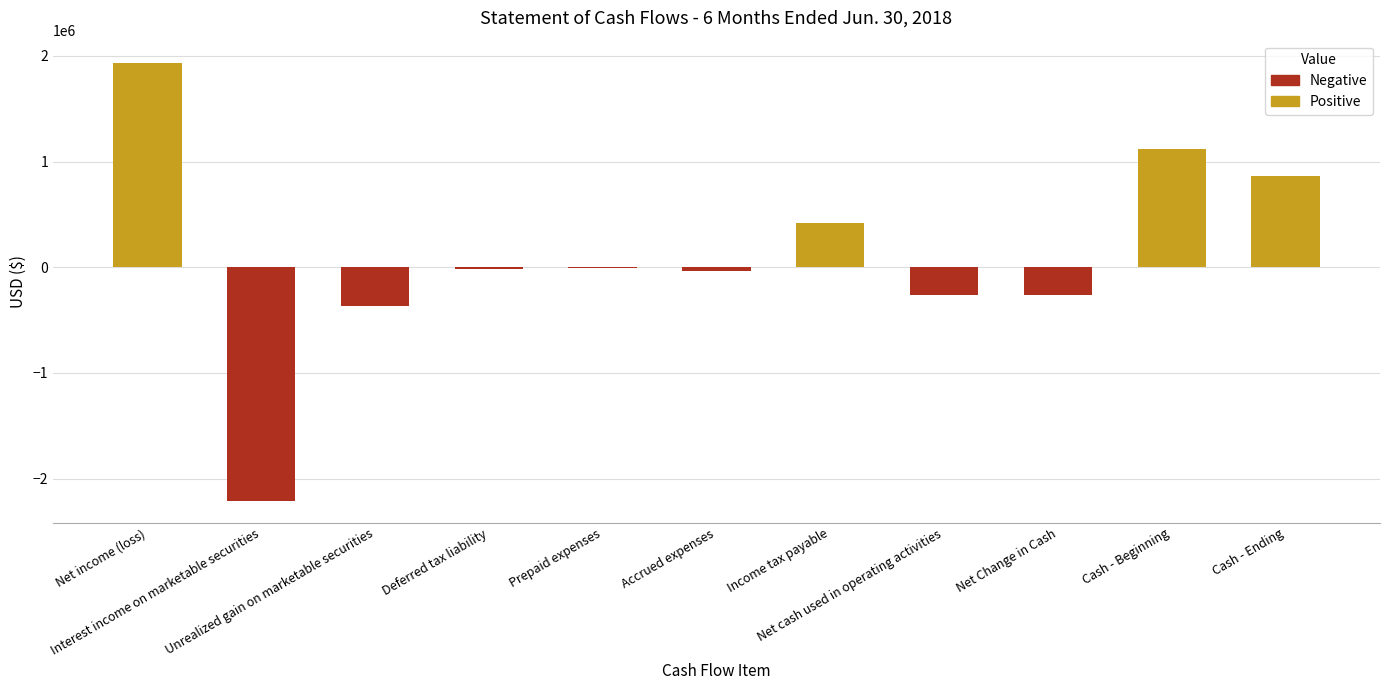

What is the maximum value shown in the chart?

1937815